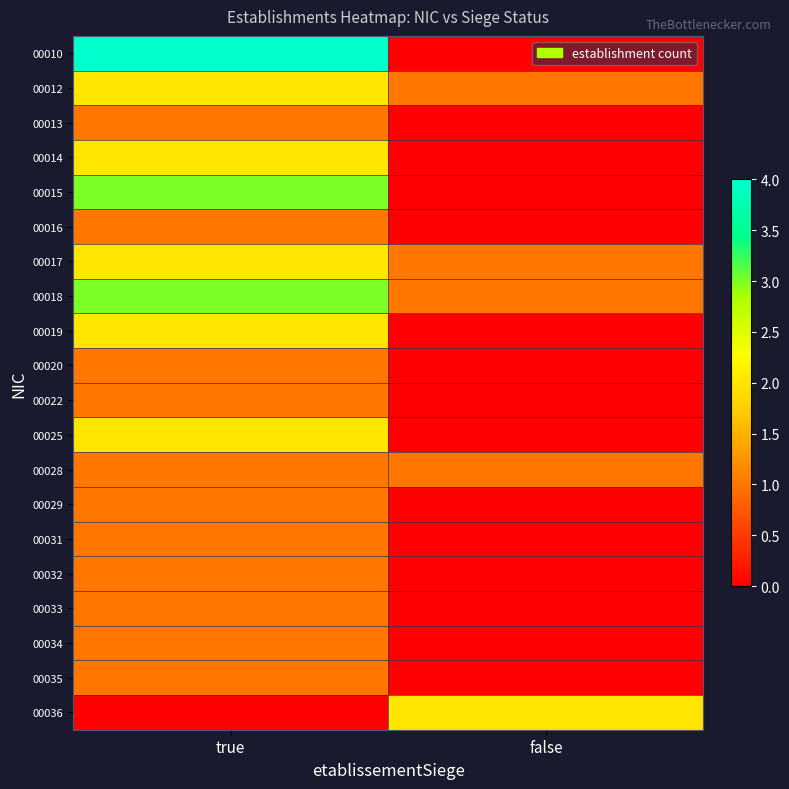

Rank the series by their maximum value, from highest to lowest.

00010, 00015, 00018, 00012, 00014, 00017, 00019, 00025, 00036, 00013, 00016, 00020, 00022, 00028, 00029, 00031, 00032, 00033, 00034, 00035